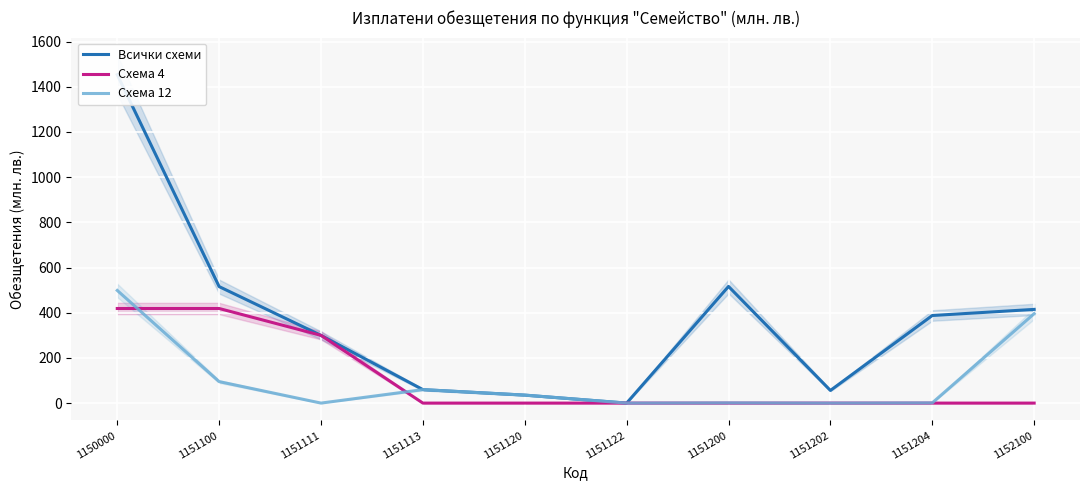

True or false: Схема 12 and Всички схеми intersect in this chart.

False